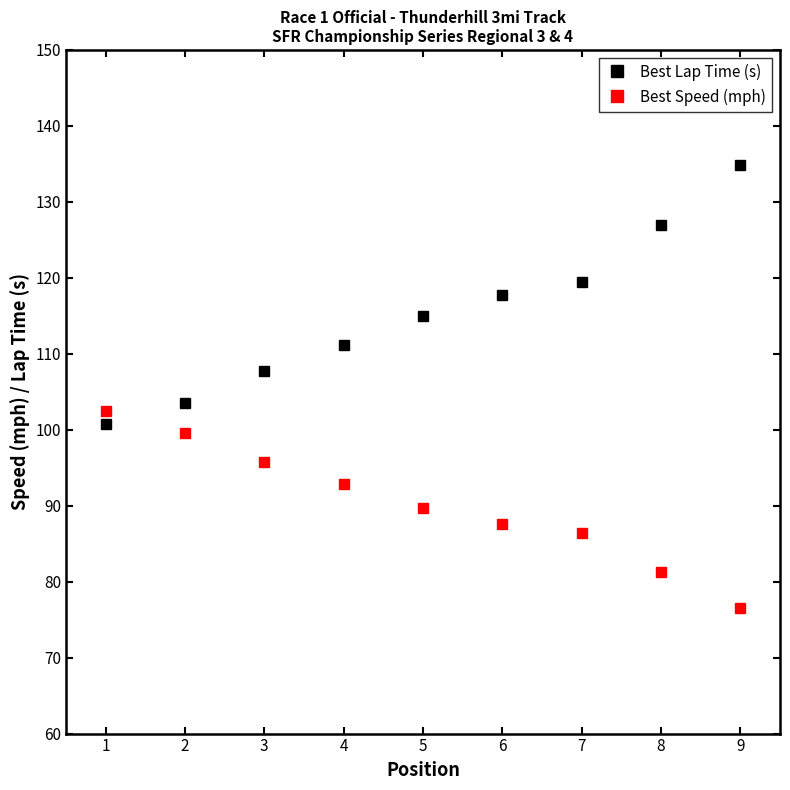

What is the greatest value displayed?

134.8